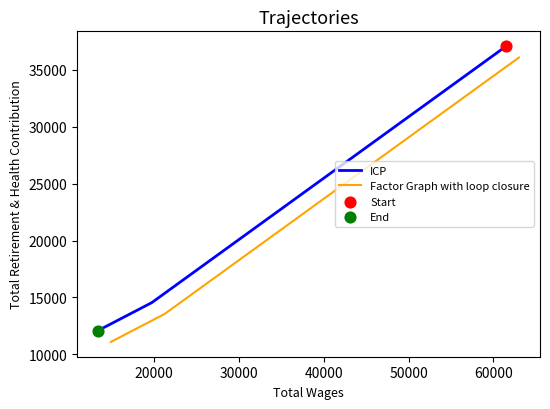

Is the value of Factor Graph with loop closure at 30000 greater than the value of ICP at 30000?

No